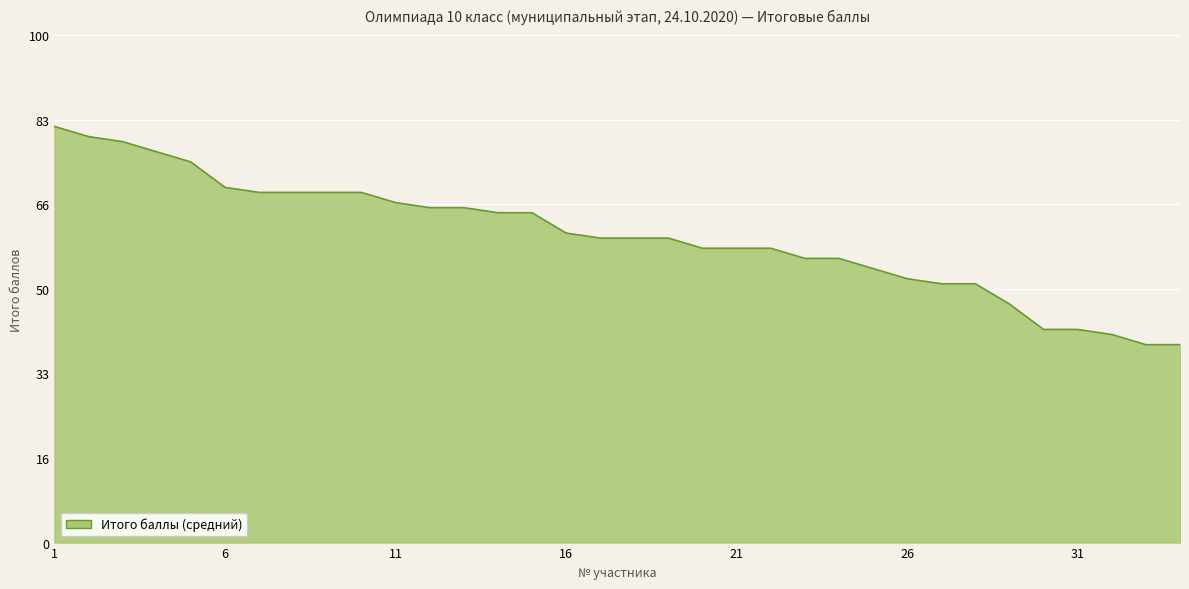

What is the greatest value displayed?

82